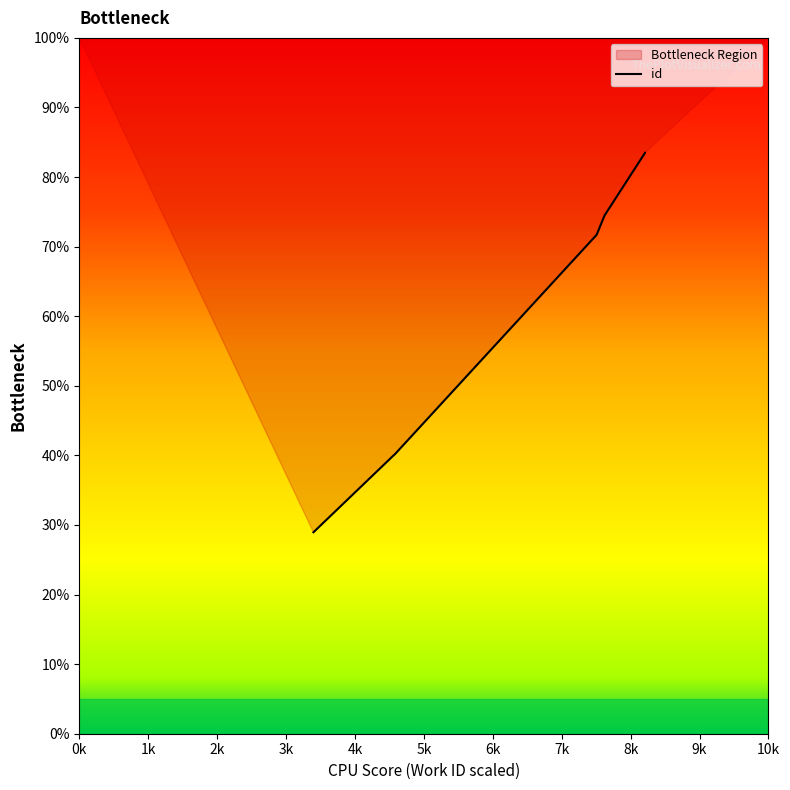

Does the chart have visible grid lines?

No